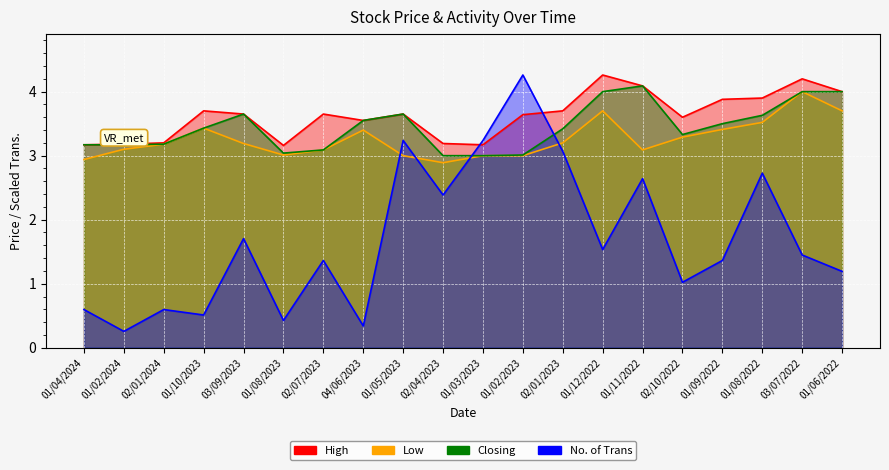

Is it true that Closing equals 6.0 at 04/06/2023?

False